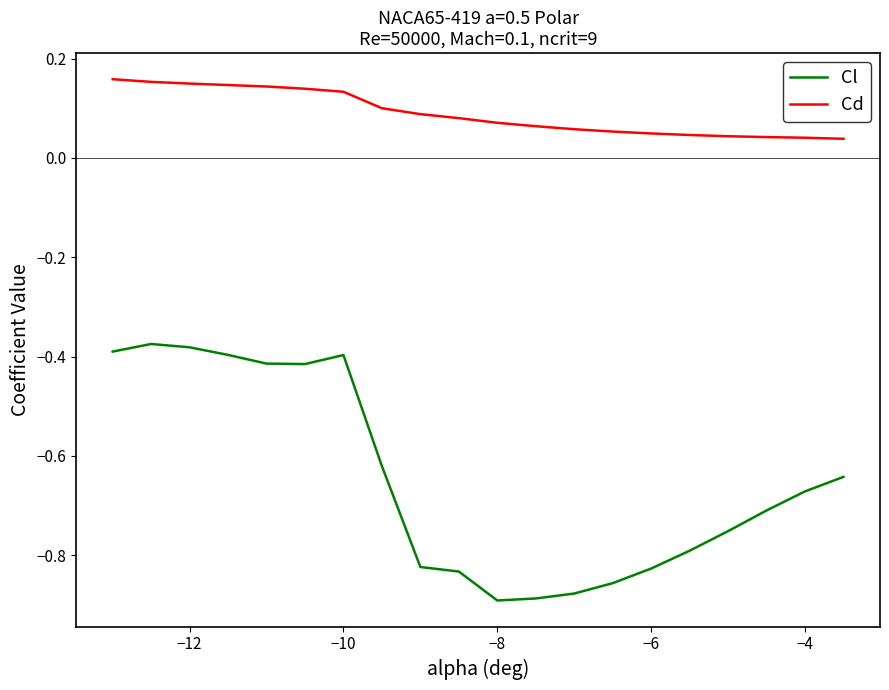

Which series has the largest total across all categories?

Cd